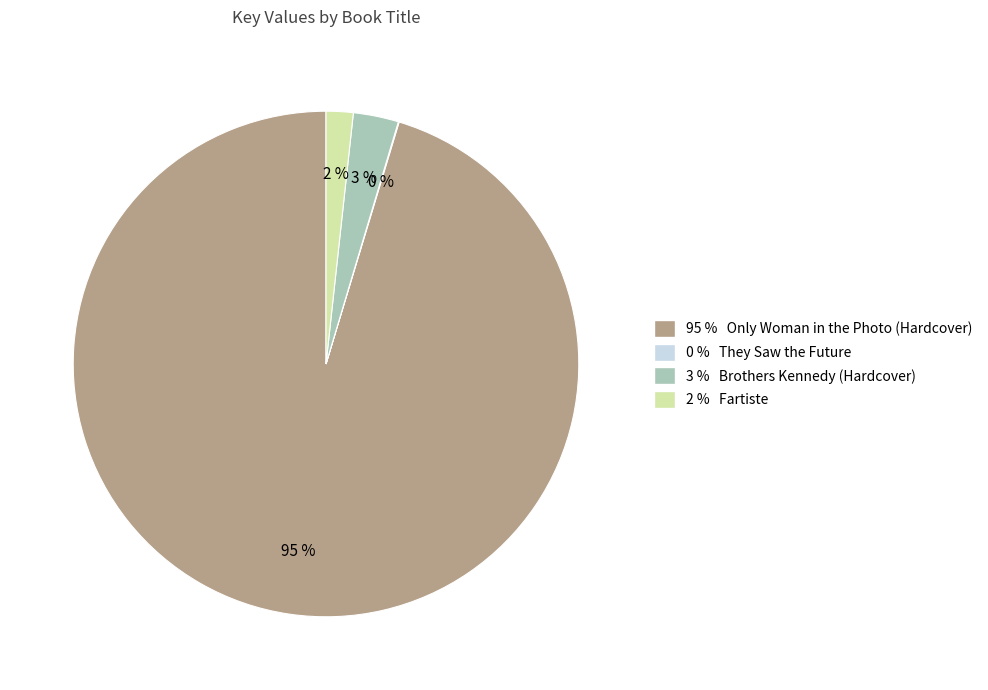

Does any single category account for the majority?

Yes